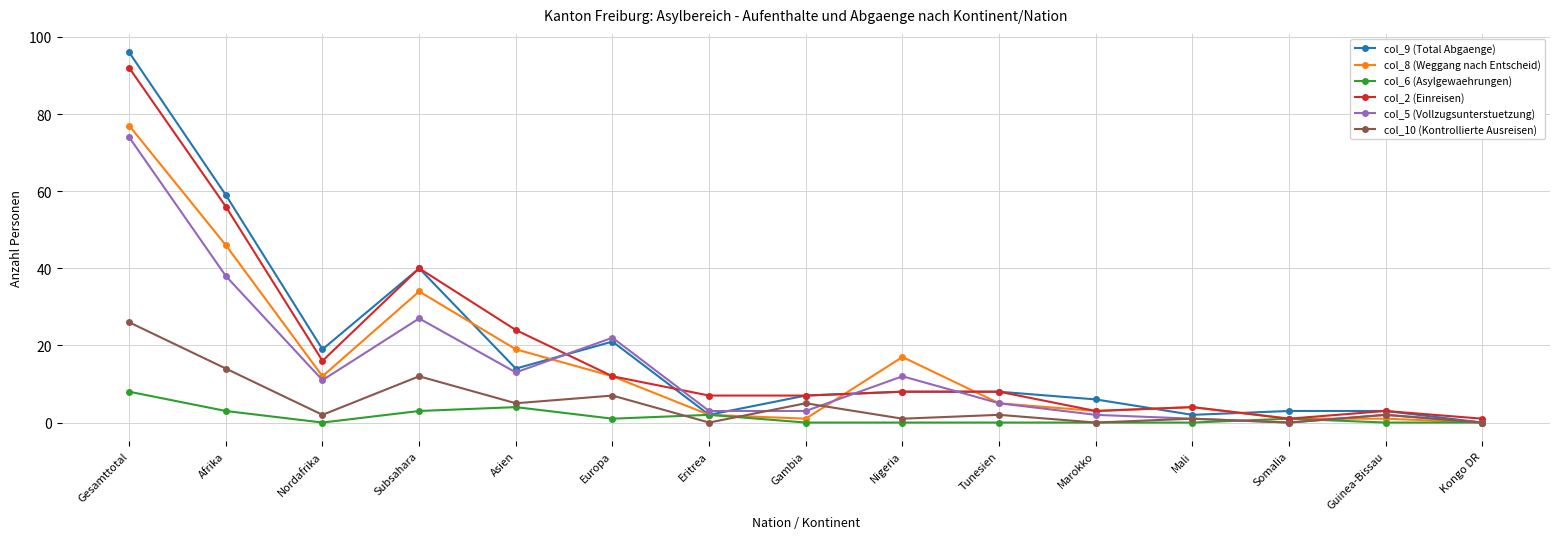

What is the difference between the maximum and minimum values in the col_5 (Vollzugsunterstuetzung) series?

74